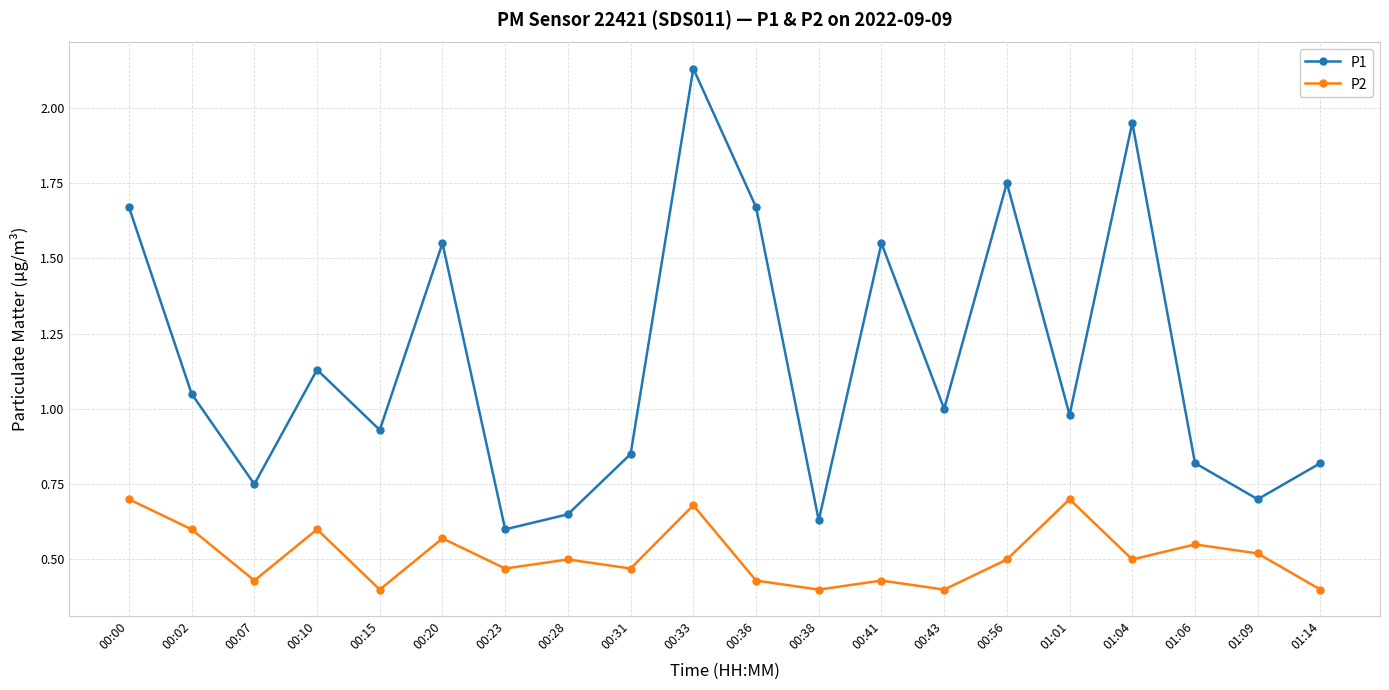

The P2 series shows 0.8 at 00:02. True or false?

False